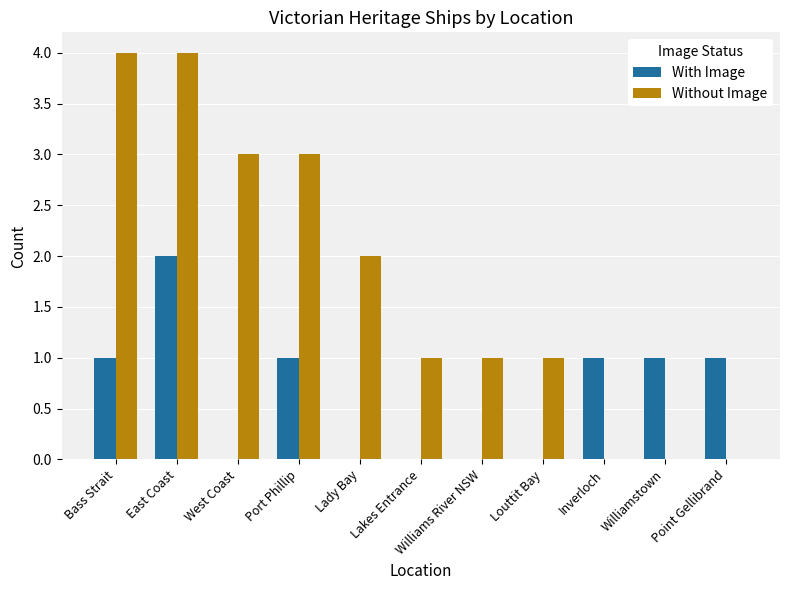

Is it true that Without Image equals 1 at West Coast?

False